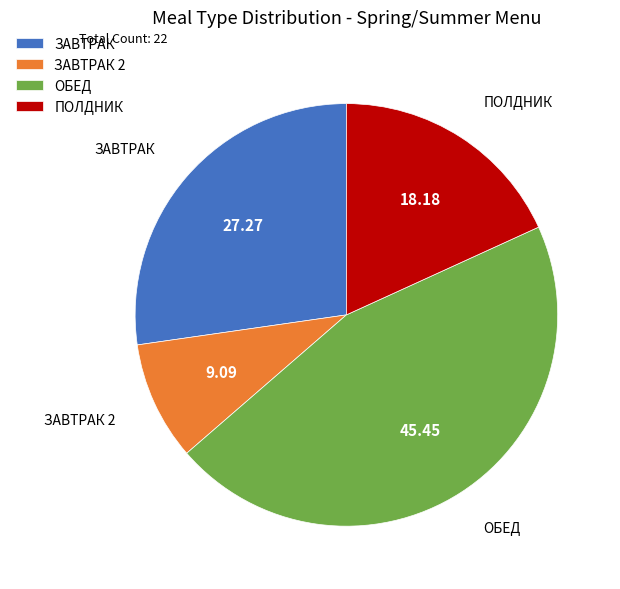

What is the largest slice in the pie chart?

ОБЕД